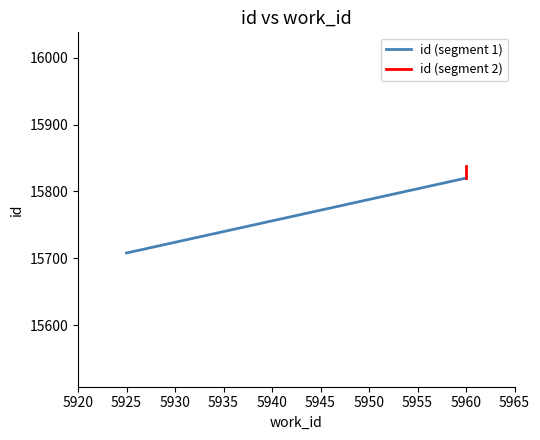

Reading right to left, transcribe all the data shown in this chart.

id (segment 1): 15820	15708
id (segment 2): 15838	15820